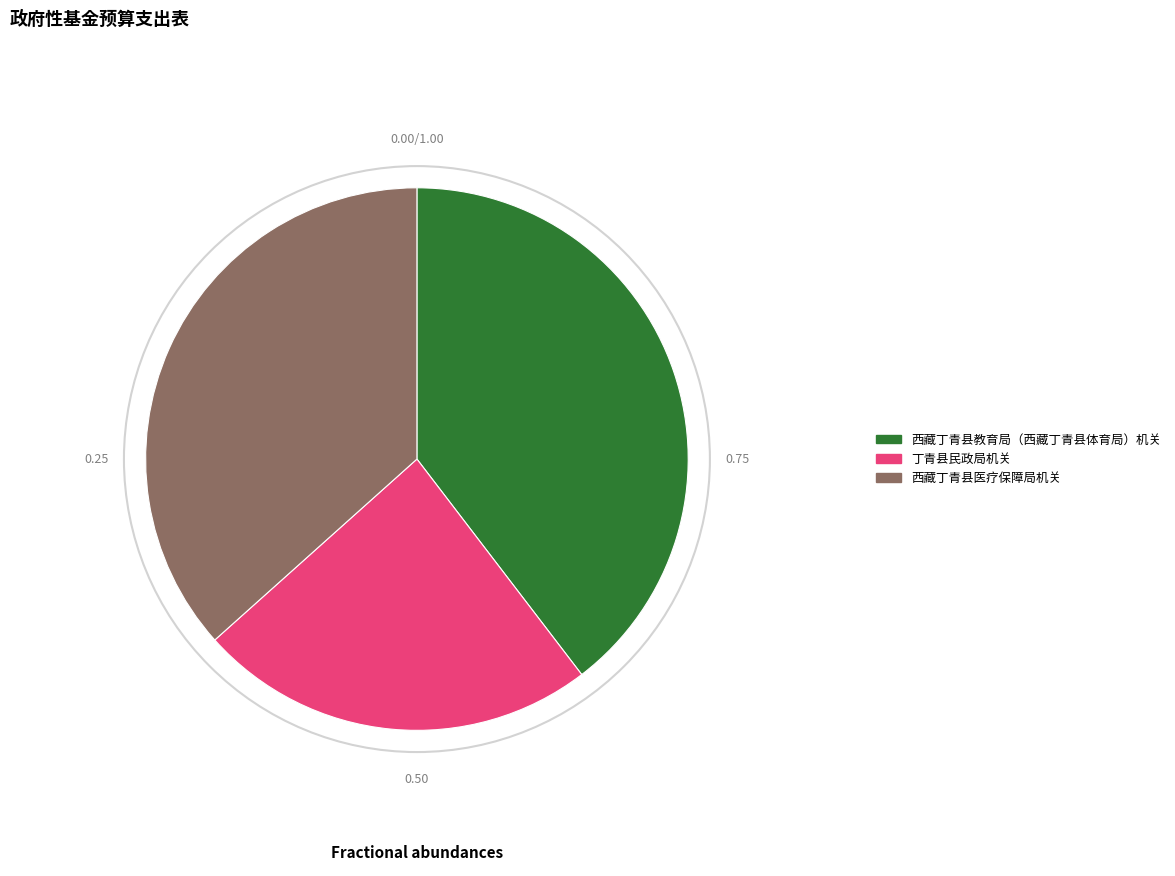

Rank the categories by value from lowest to highest.

丁青县民政局机关, 西藏丁青县医疗保障局机关, 西藏丁青县教育局（西藏丁青县体育局）机关